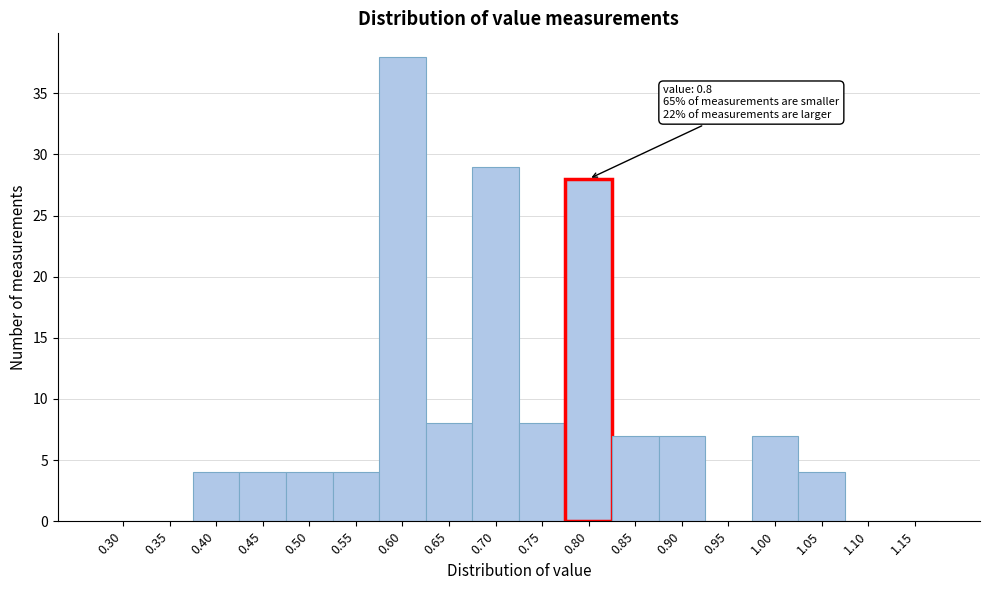

Reading left to right, what are all the values shown in this chart?

0.30=0	0.35=0	0.40=4	0.45=4	0.50=4	0.55=4	0.60=38	0.65=8	0.70=29	0.75=8	0.80=28	0.85=7	0.90=7	0.95=0	1.00=7	1.05=4	1.10=0	1.15=0